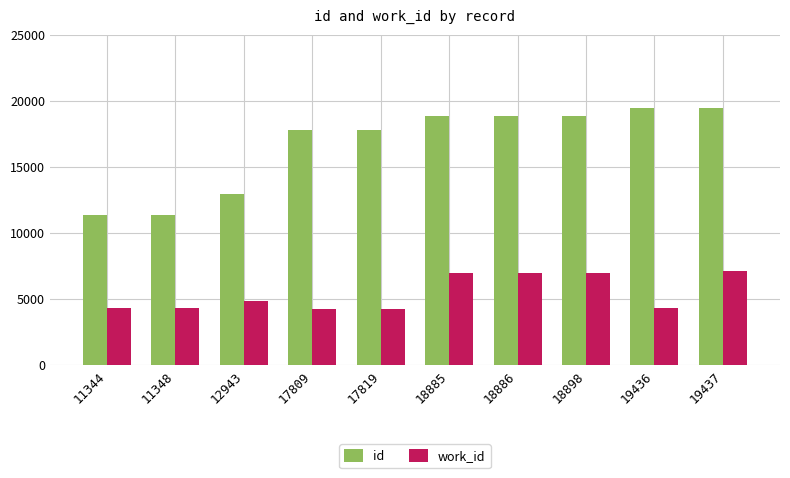

Rank the series by their average value, from lowest to highest.

work_id, id